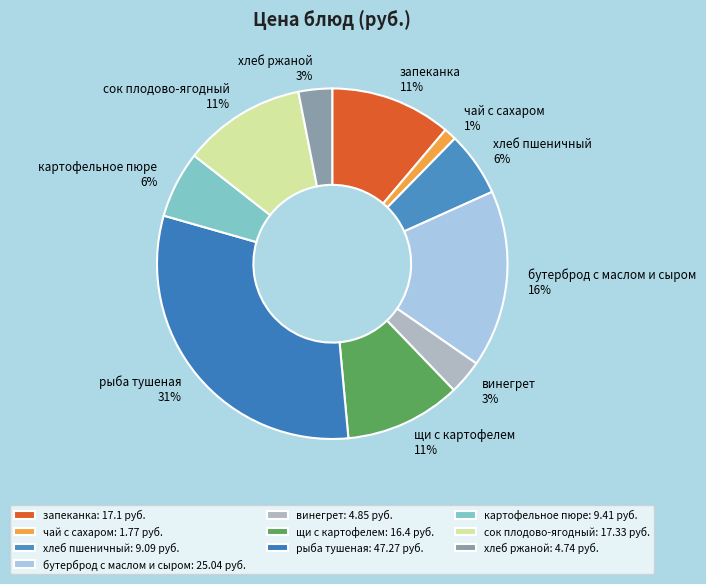

To the nearest percent, what is the difference between the largest and smallest slice percentages?

30%